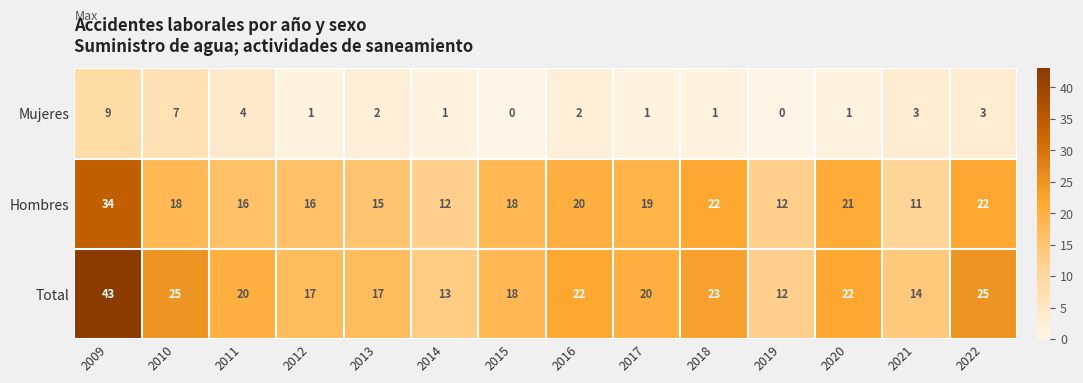

Is the value of Mujeres at 2013 greater than the value of Hombres at 2022?

No